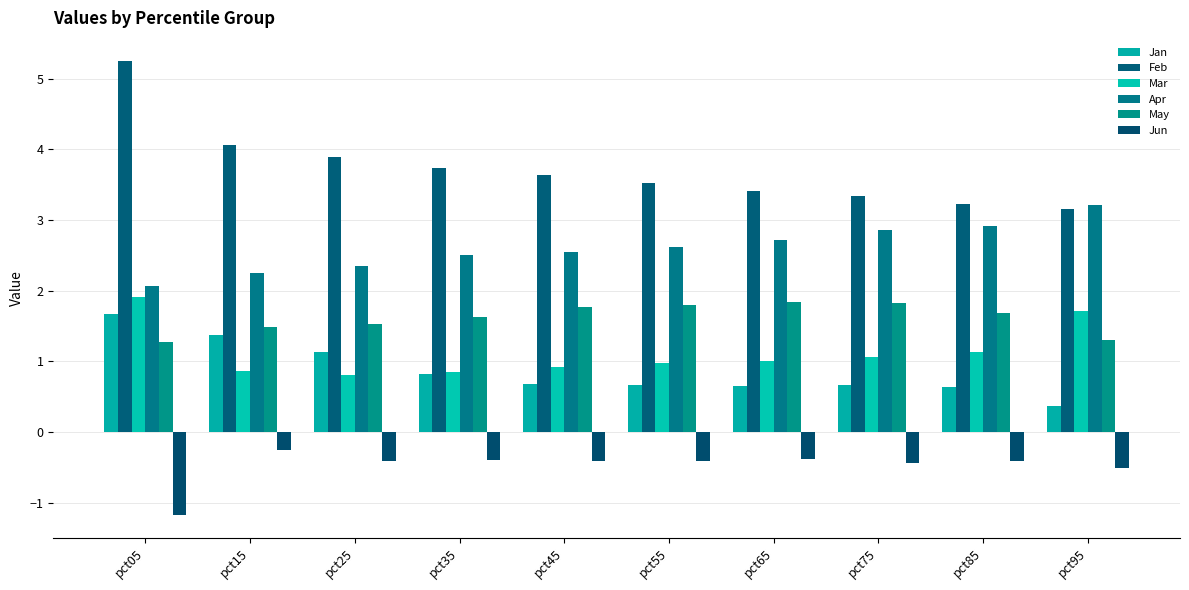

Reading left to right, what are all the values shown in this chart?

Jan: 1.7	1.4	1.1	0.8	0.7	0.7	0.7	0.7	0.6	0.4
Feb: 5.3	4.1	3.9	3.7	3.6	3.5	3.4	3.3	3.2	3.2
Mar: 1.9	0.9	0.8	0.8	0.9	1.0	1.0	1.1	1.1	1.7
Apr: 2.1	2.2	2.3	2.5	2.5	2.6	2.7	2.9	2.9	3.2
May: 1.3	1.5	1.5	1.6	1.8	1.8	1.8	1.8	1.7	1.3
Jun: -1.2	-0.3	-0.4	-0.4	-0.4	-0.4	-0.4	-0.4	-0.4	-0.5